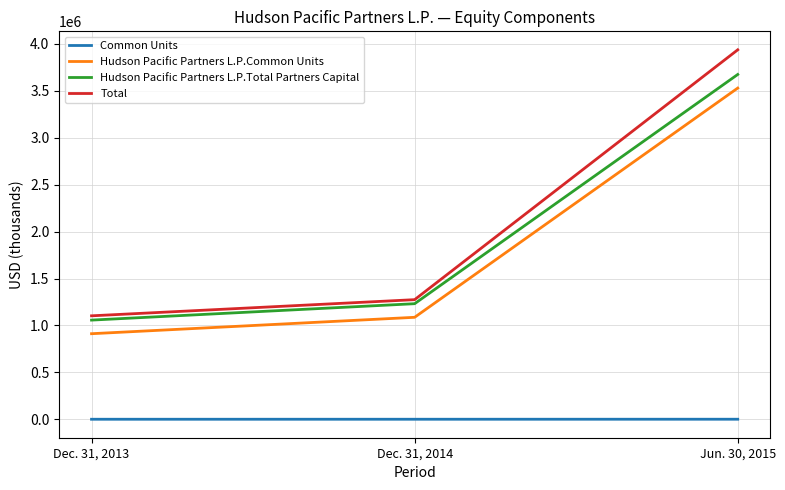

Which category has the lowest value in the Hudson Pacific Partners L.P.Common Units series?

Dec. 31, 2013